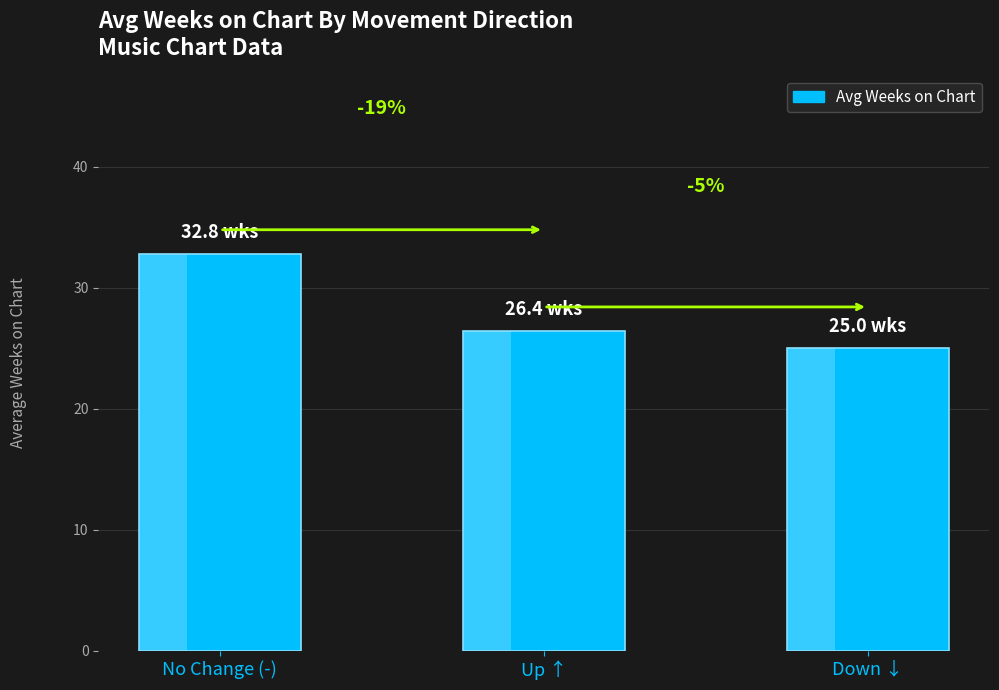

What is the label of the 1st bar from the left?

No Change (-)